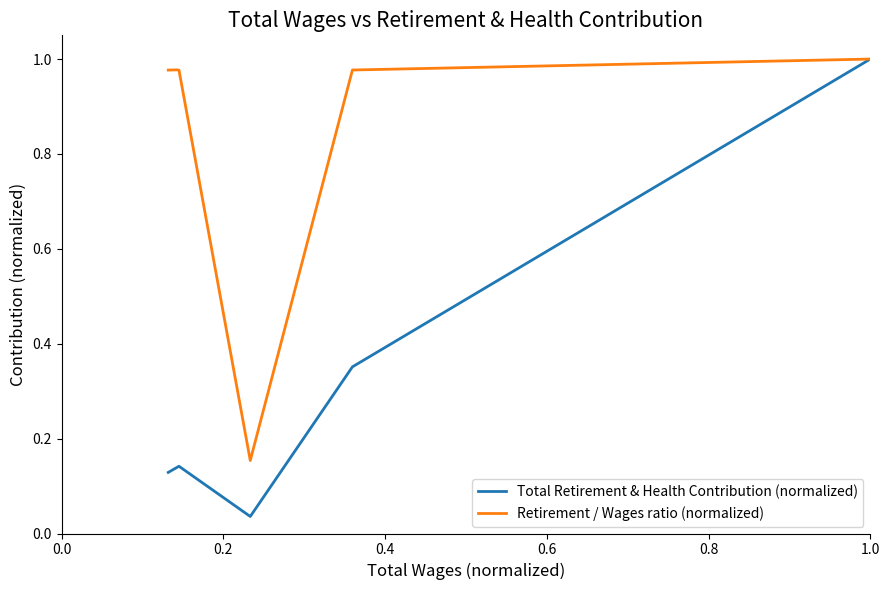

How many lines are shown in the chart?

2